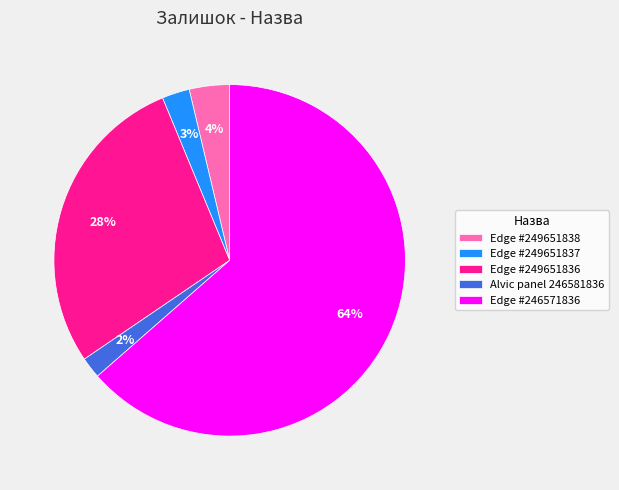

The Edge #249651837 slice represents 3% of the pie. True or false?

True